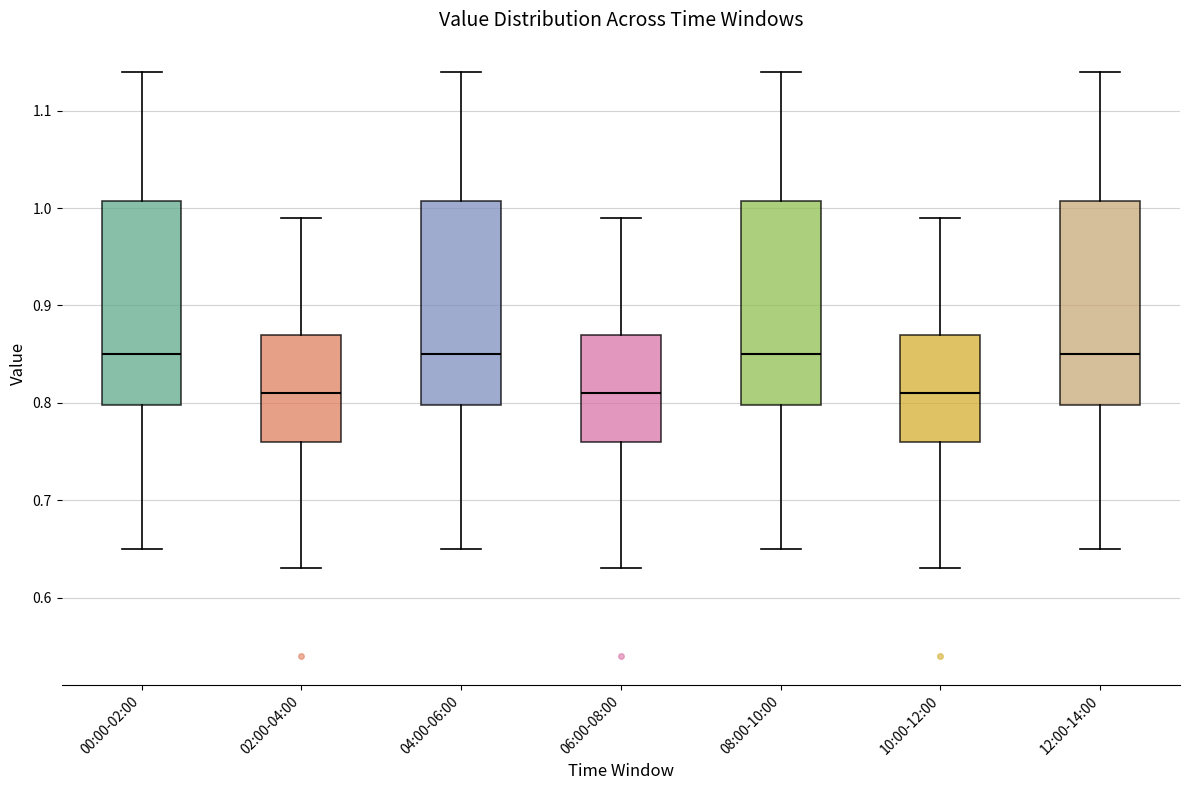

Where is the upper edge of the box for 08:00-10:00 on the y-axis? The values are not printed on the chart, so give them approximately, as read against the axis.

1.01